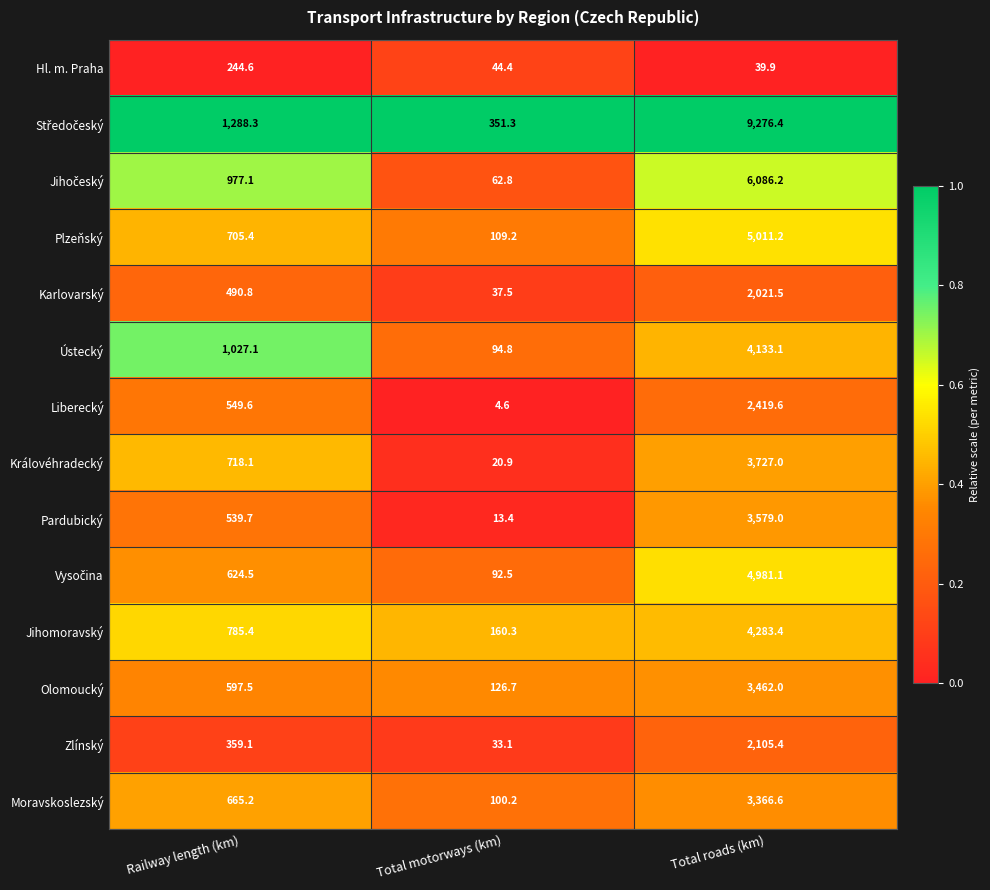

What is the average value of the Pardubický series?

1377.4